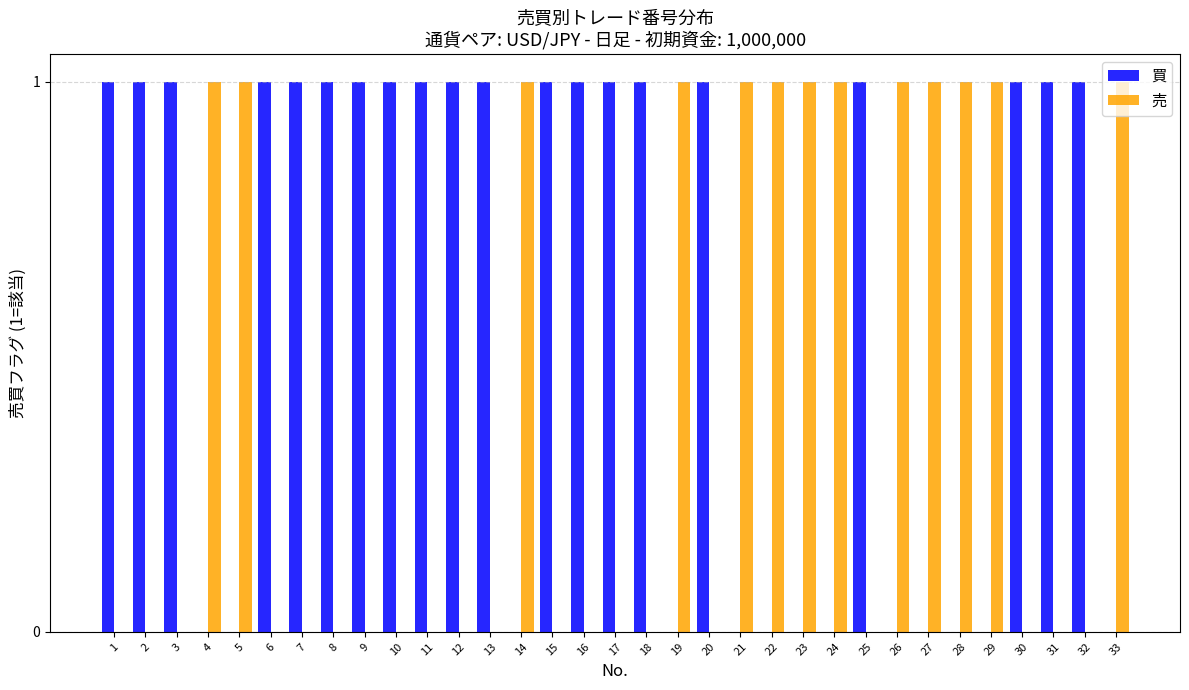

What is the approximate value of 買 at 17?

1